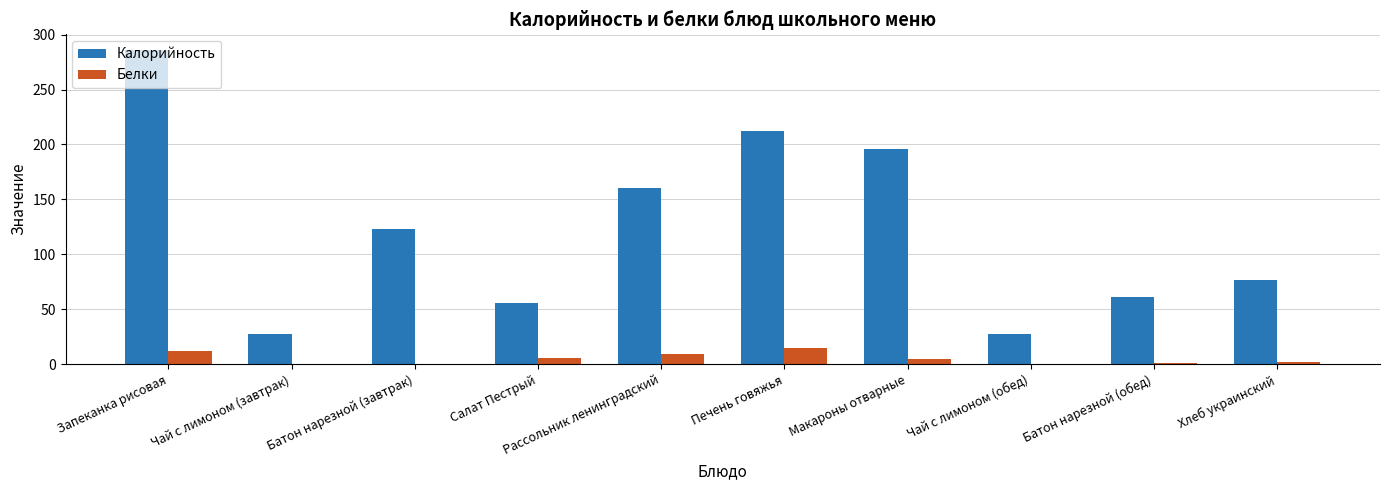

At which label is Калорийность closest to 156?

Рассольник ленинградский